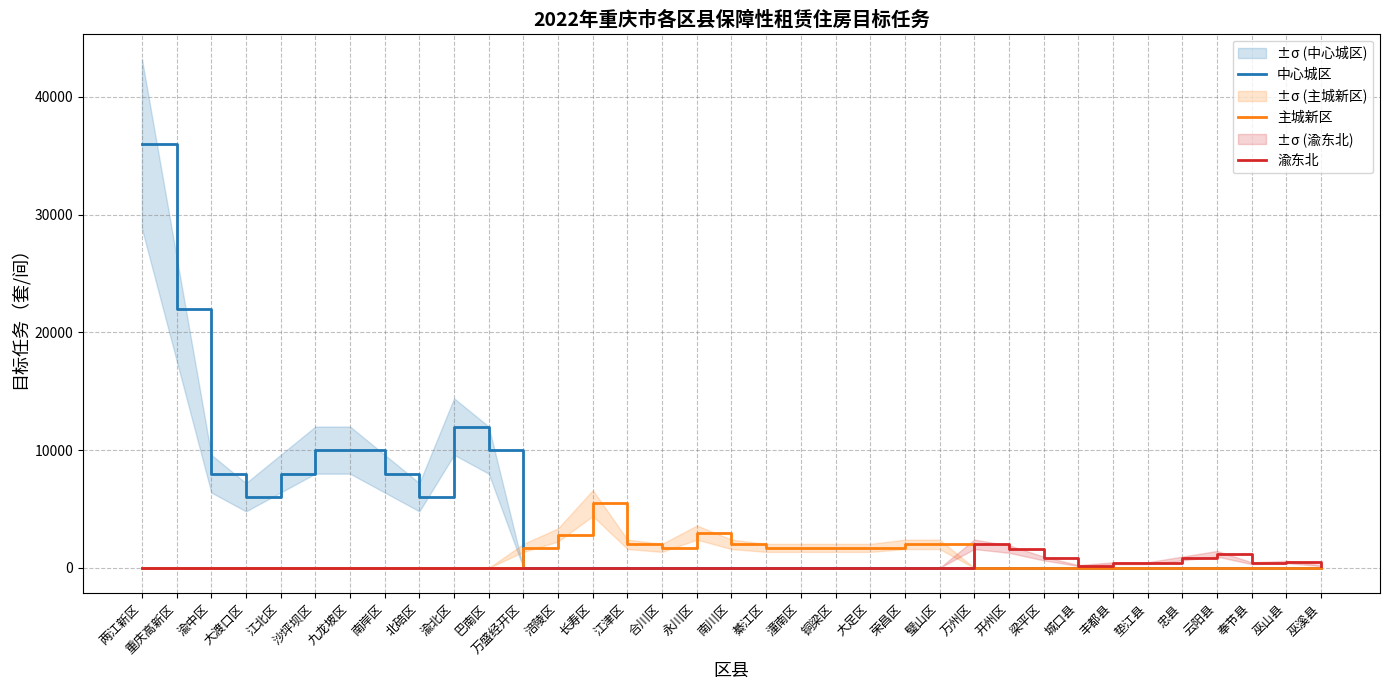

Reading left to right, transcribe all the data shown in this chart.

中心城区: 36000	22000	8000	6000	8000	10000	10000	8000	6000	12000	10000	0	0	0	0	0	0	0	0	0	0	0	0	0	0	0	0	0	0	0	0	0	0	0	0
主城新区: 0	0	0	0	0	0	0	0	0	0	0	1700	2800	5500	2000	1700	3000	2000	1700	1700	1700	1700	2000	2000	0	0	0	0	0	0	0	0	0	0	0
渝东北: 0	0	0	0	0	0	0	0	0	0	0	0	0	0	0	0	0	0	0	0	0	0	0	0	2000	1600	800	200	400	400	800	1200	400	500	200